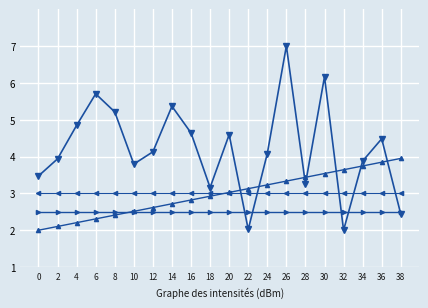

What is the total value across all series at 30?

15.2